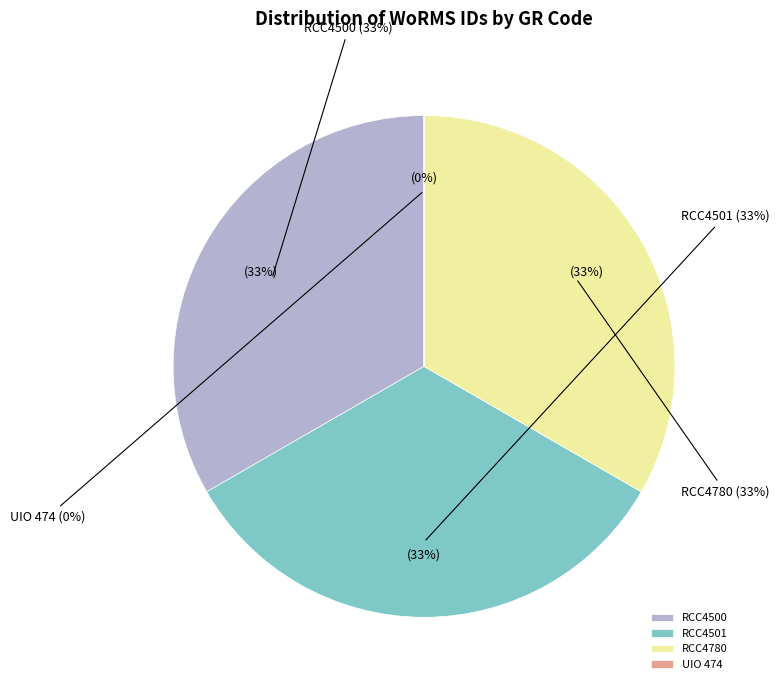

To the nearest percent, what portion does RCC4501 represent?

33%